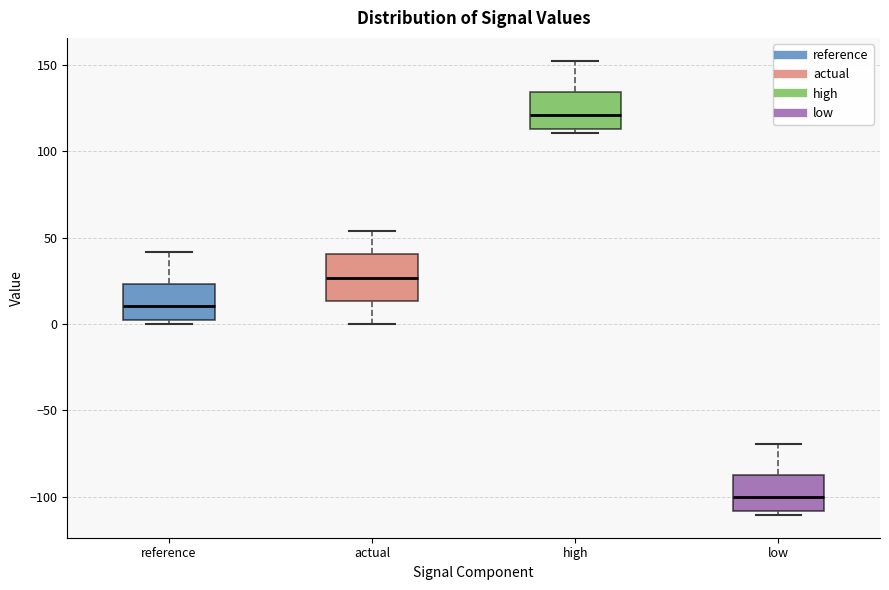

Reading left to right, read every box against the y-axis: the position of its median line, the range the box covers, and the ends of its whiskers. The values are not printed on the chart, so give them approximately, as read against the axis.

reference: median 10, box 5 to 25, whiskers 0 to 40
actual: median 25, box 15 to 40, whiskers 0 to 55
high: median 120, box 115 to 135, whiskers 110 to 155
low: median -100, box -110 to -85, whiskers -110 (just below the box's lower edge) to -70